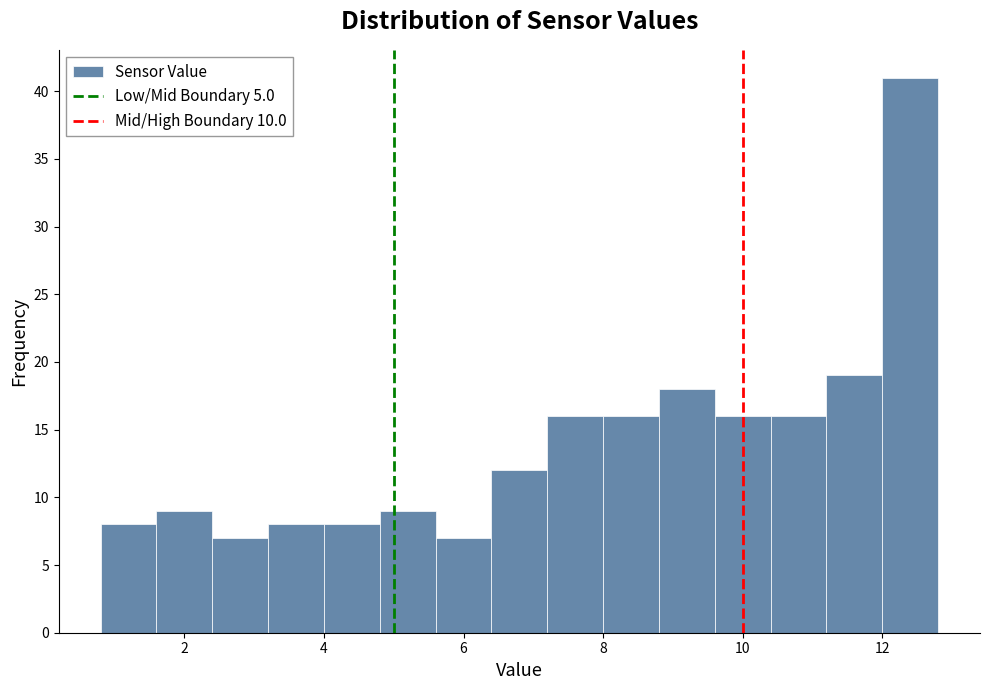

Which range on the x-axis has the tallest bar?

12.0 to 12.8